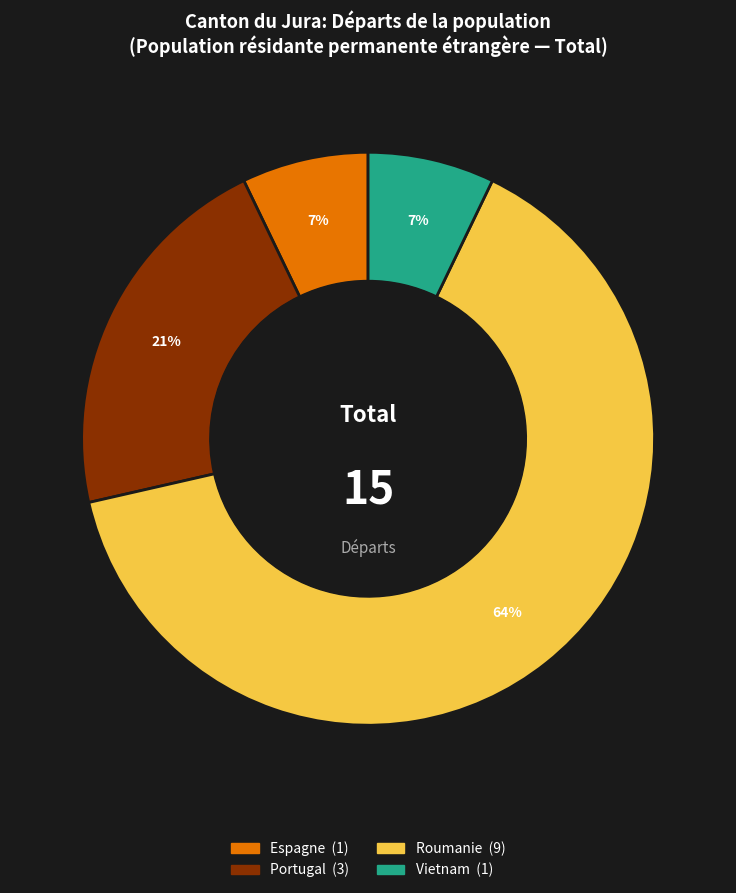

Is there a majority slice in this chart?

Yes